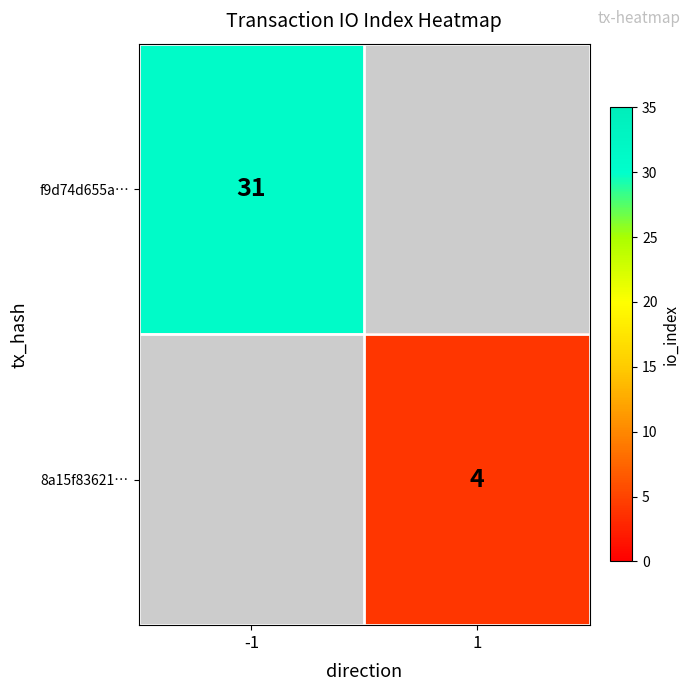

Which has a higher value, 1 or -1?

-1